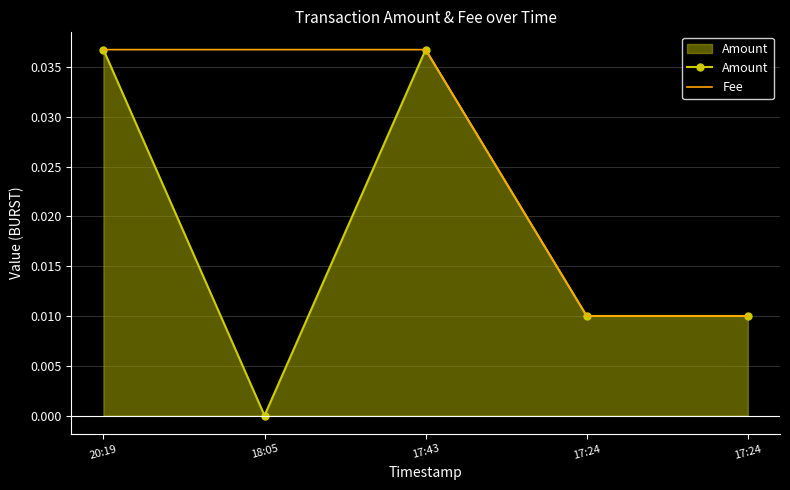

True or false: Fee and Amount intersect in this chart.

False